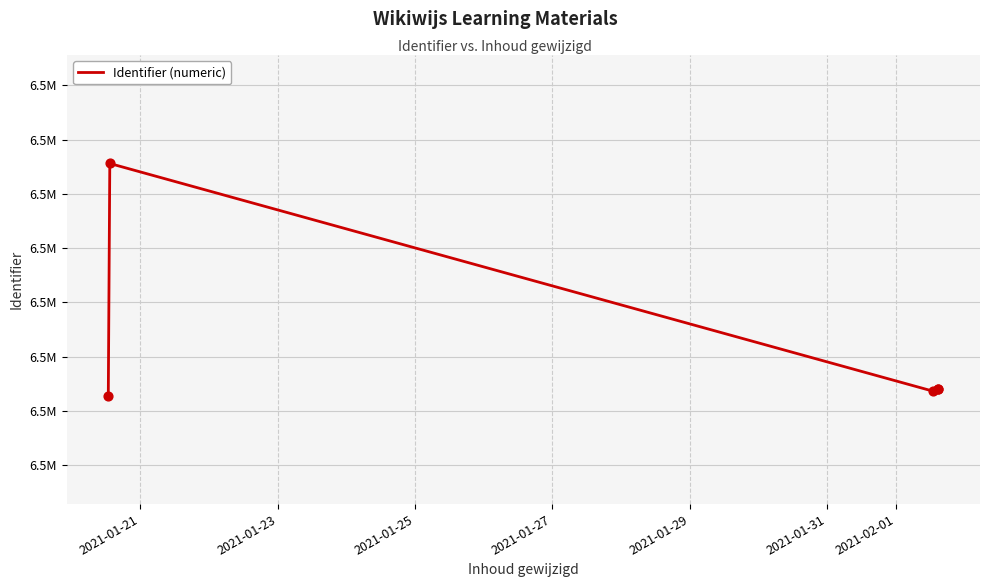

Approximately how many times larger is the value at 2021-01-21 compared to 2021-01-23?

1.0